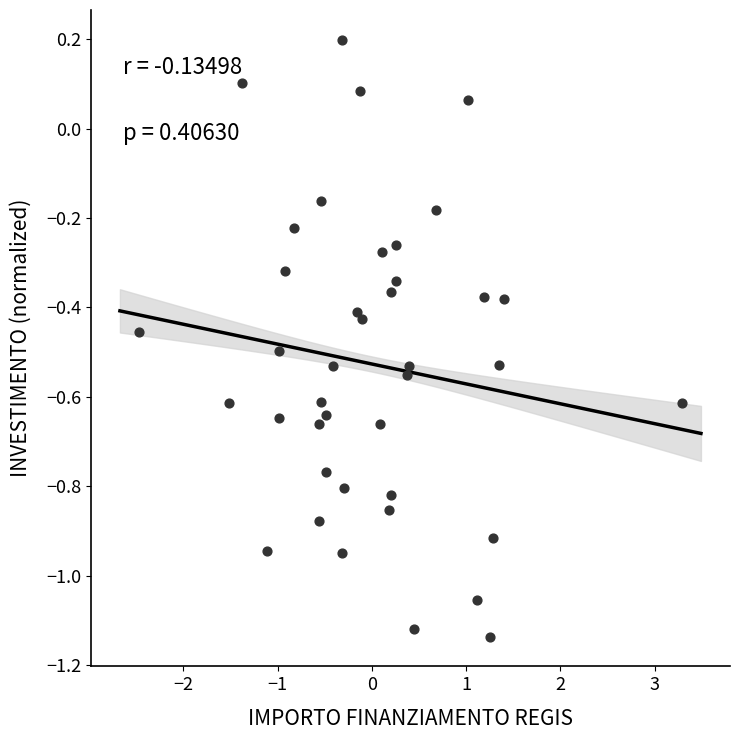

What is the range of X values (max minus min)?

5.8